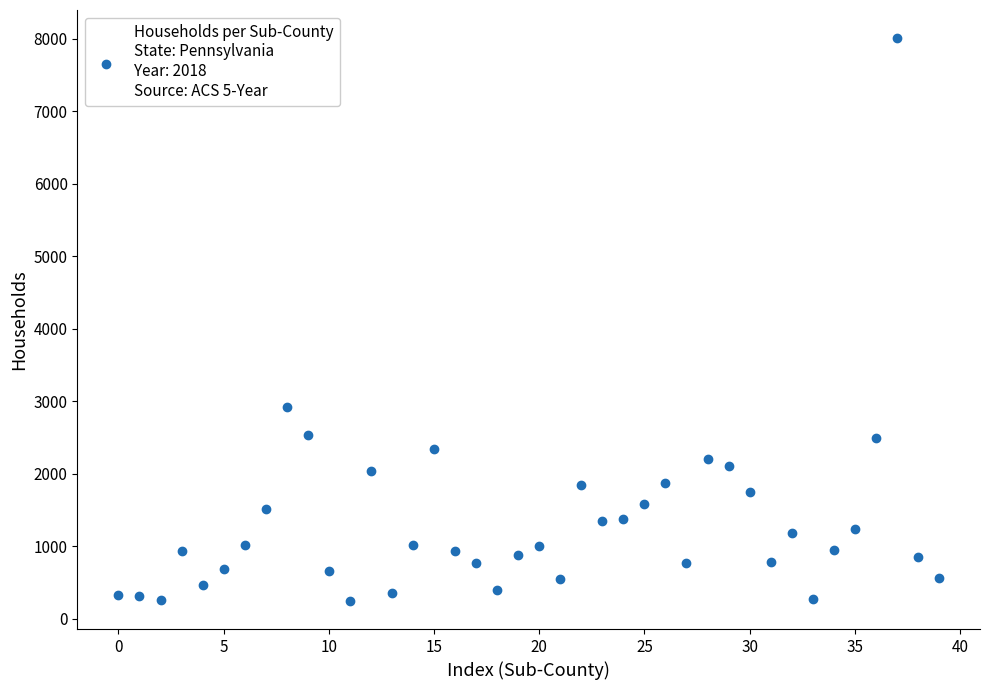

What Y value in the scatter plot is closest to 4127?

2919